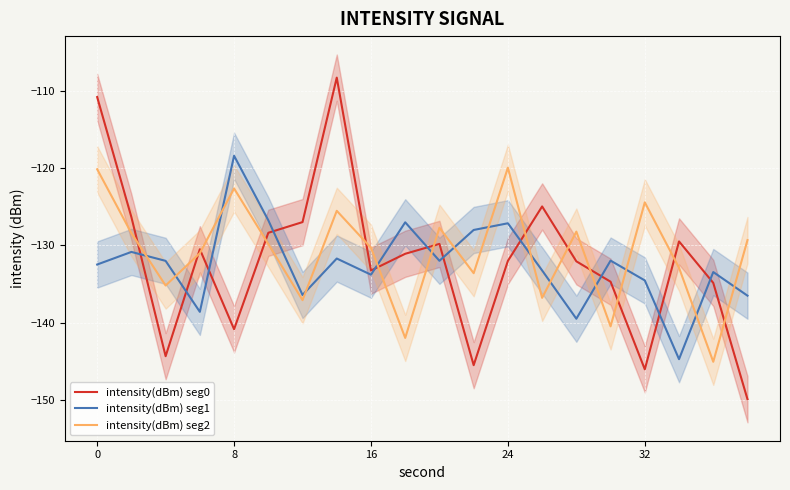

True or false: intensity(dBm) seg0 and intensity(dBm) seg1 intersect in this chart.

True